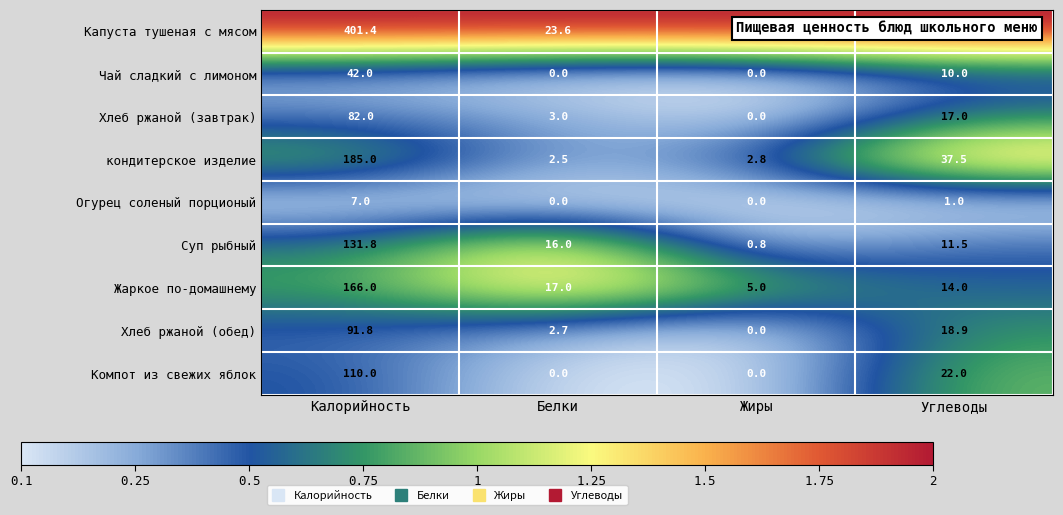

How many series are shown in this chart?

9